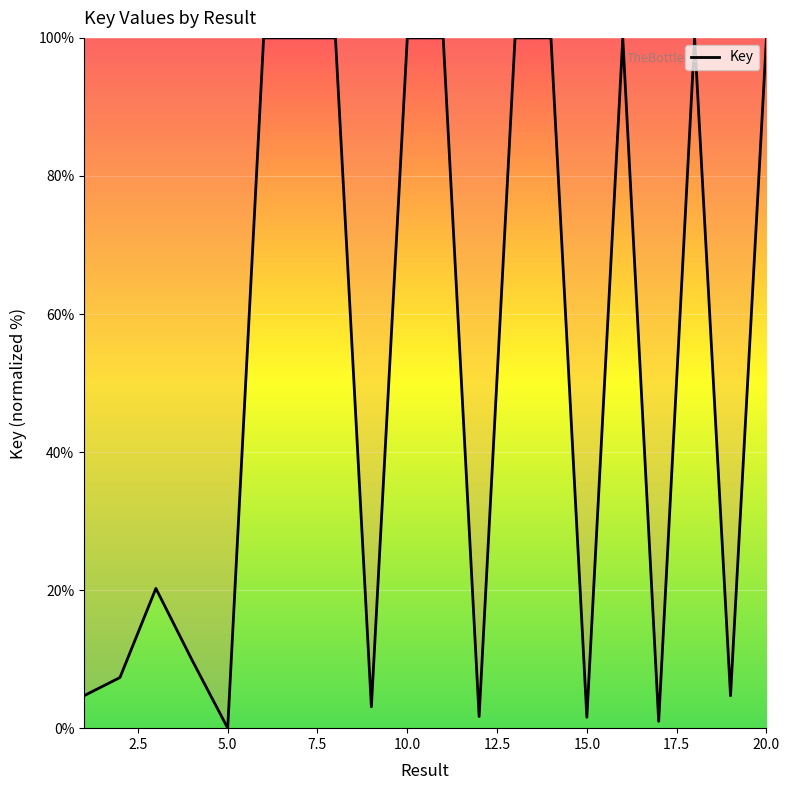

What is the difference between the maximum and minimum values?

100.0